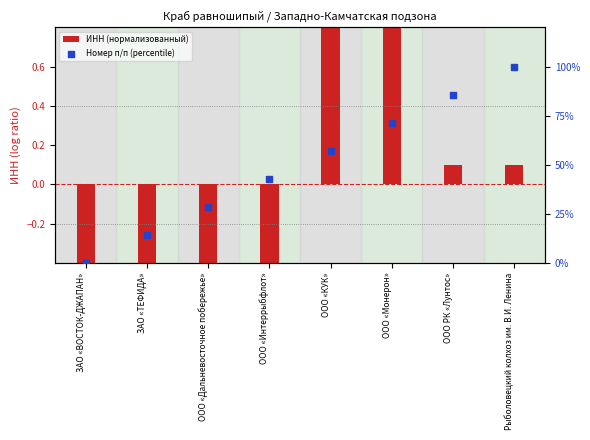

Which series has the largest total across all categories?

Номер п/п (percentile)